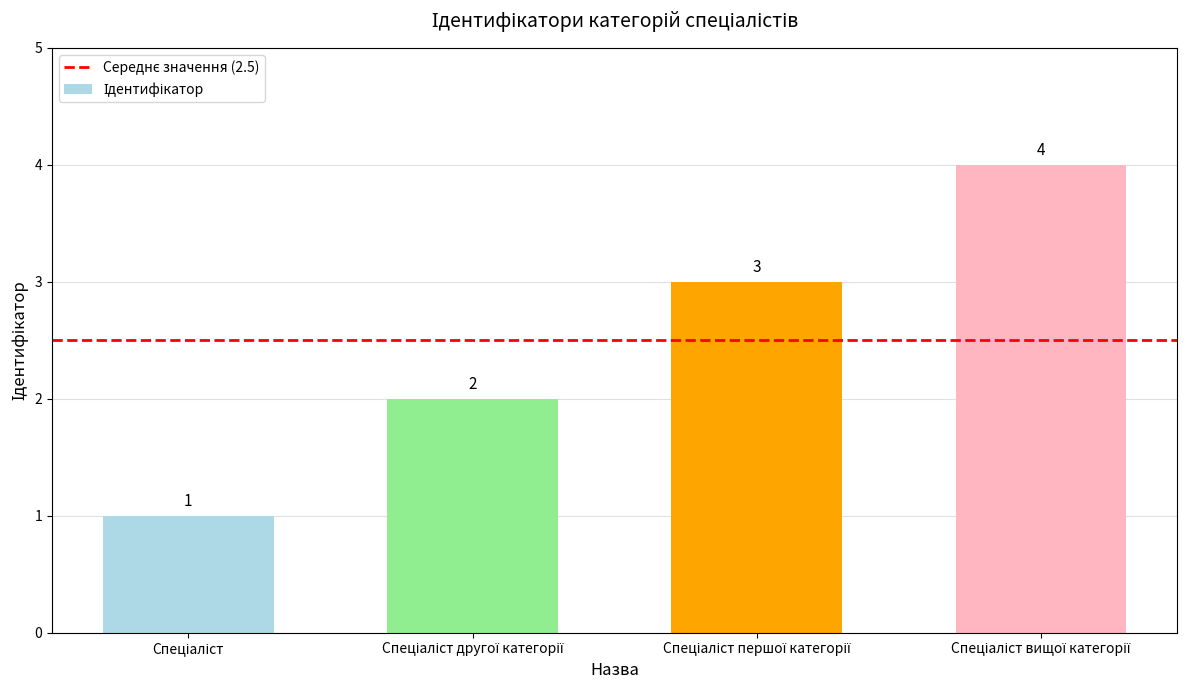

What is the value of the 2nd bar from the left?

2